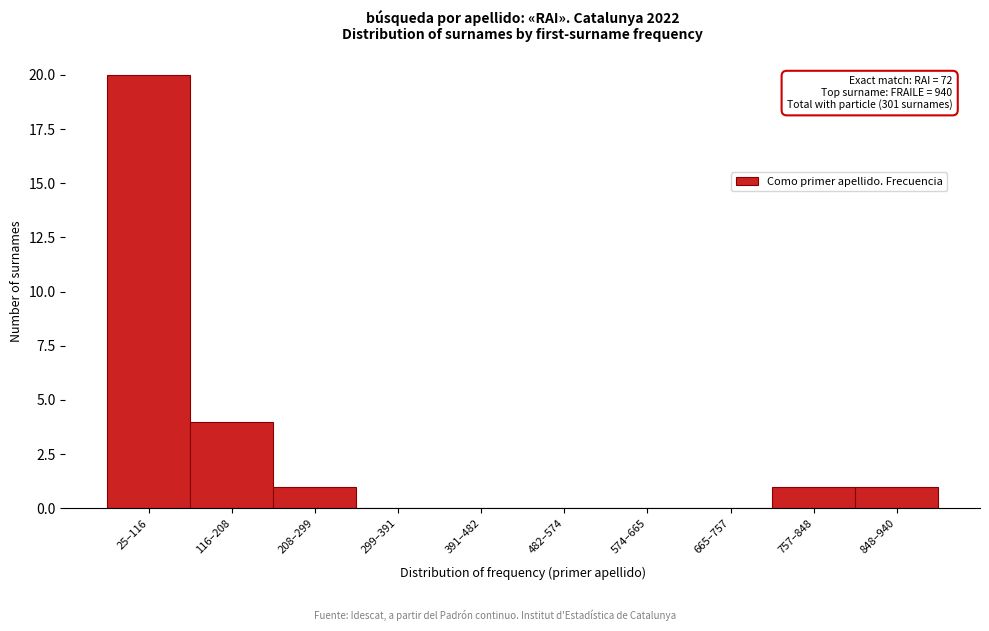

Reading left to right, transcribe all the data shown in this chart.

25–116=20	116–208=4	208–299=1	299–391=0	391–482=0	482–574=0	574–665=0	665–757=0	757–848=1	848–940=1